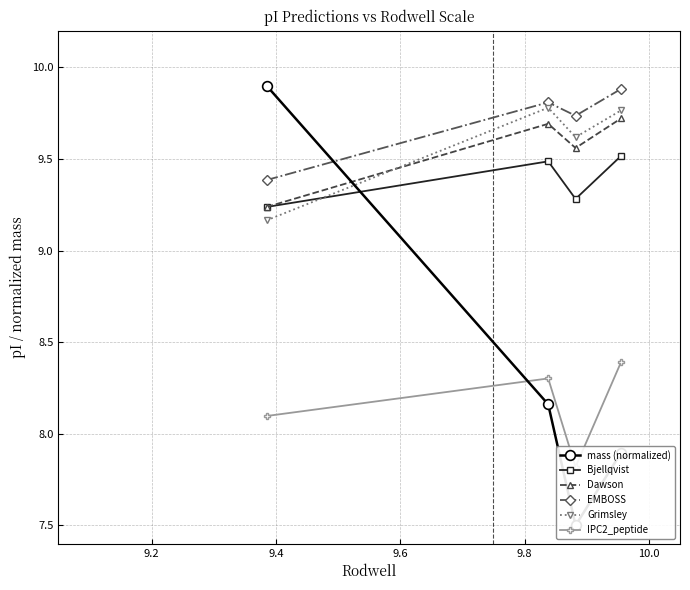

True or false: Dawson has more than 2 interior local peaks.

False